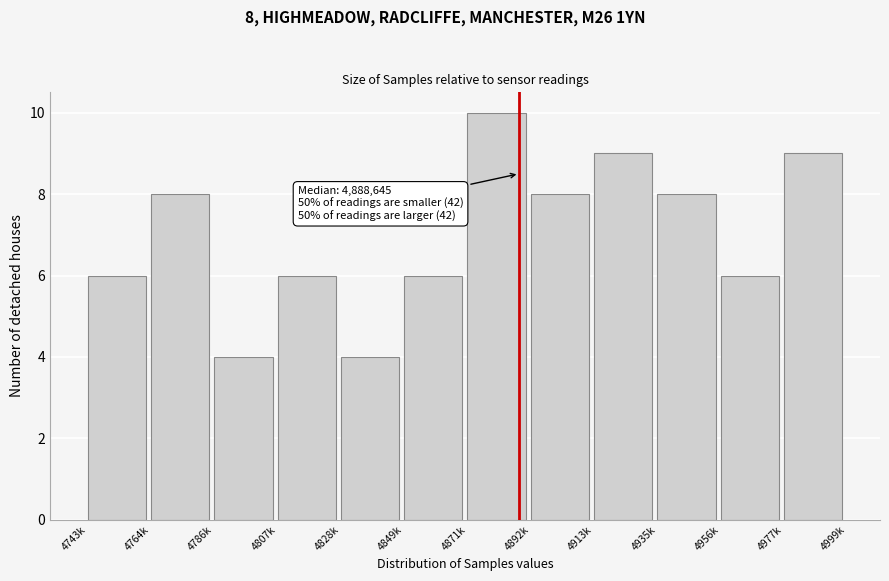

Reading right to left, list all the values displayed in this chart.

4977k=9	4956k=6	4935k=8	4913k=9	4892k=8	4871k=10	4849k=6	4828k=4	4807k=6	4786k=4	4764k=8	4743k=6